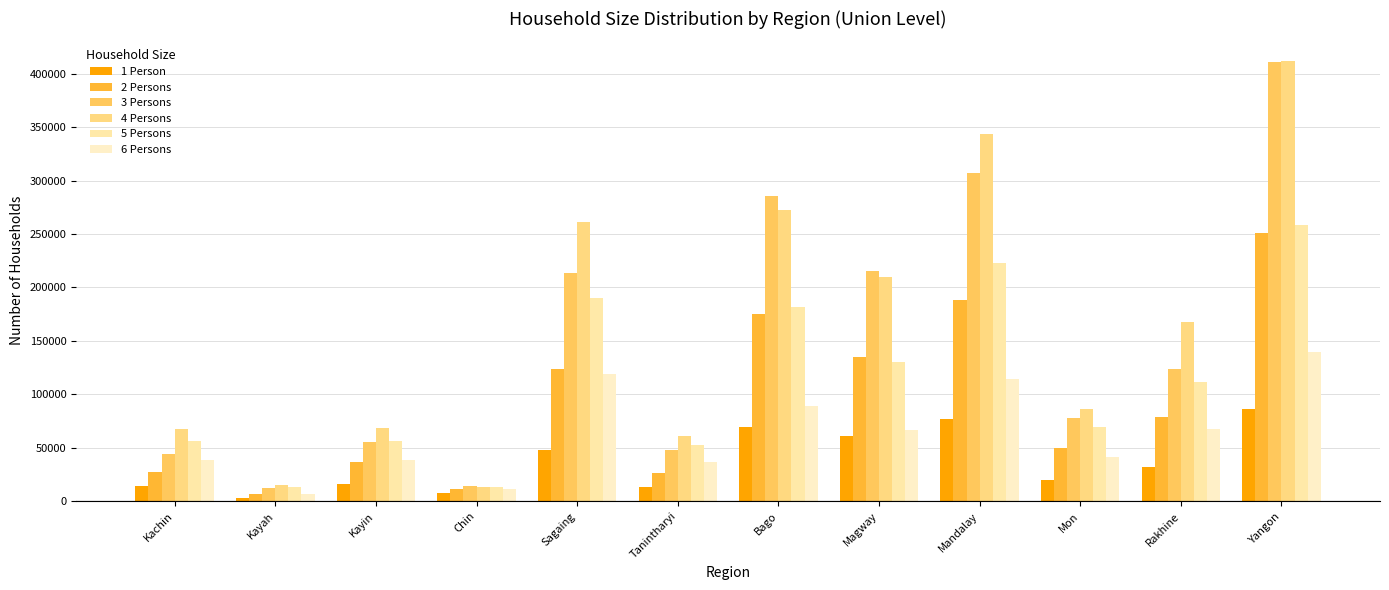

At Chin, list the series in order from smallest to largest.

1 Person, 2 Persons, 6 Persons, 5 Persons, 4 Persons, 3 Persons